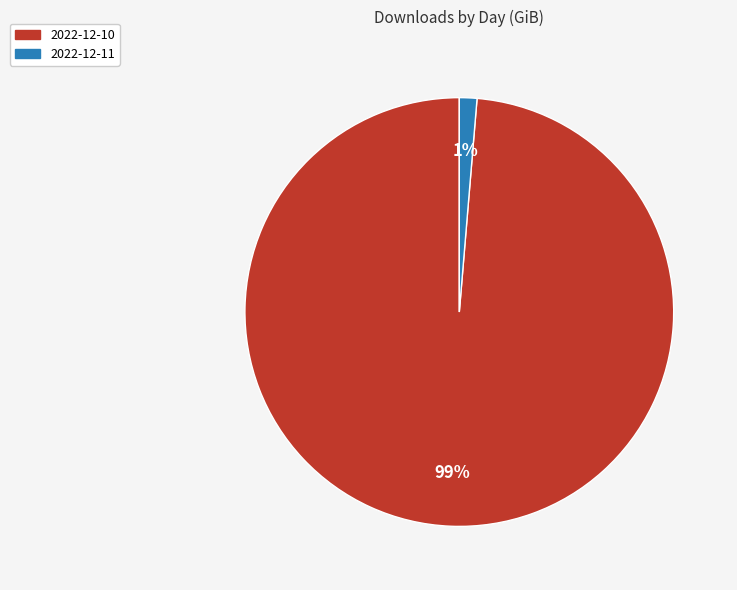

The 2022-12-10 slice represents 91% of the pie. True or false?

False